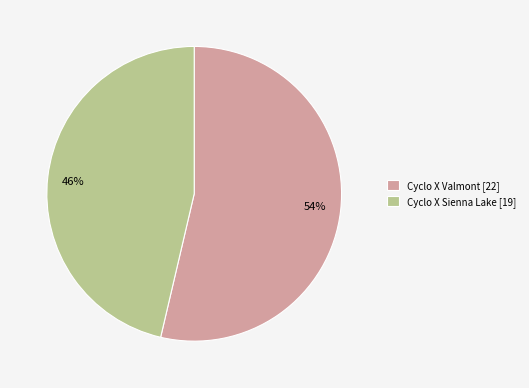

To the nearest percent, what is the average slice percentage?

50%